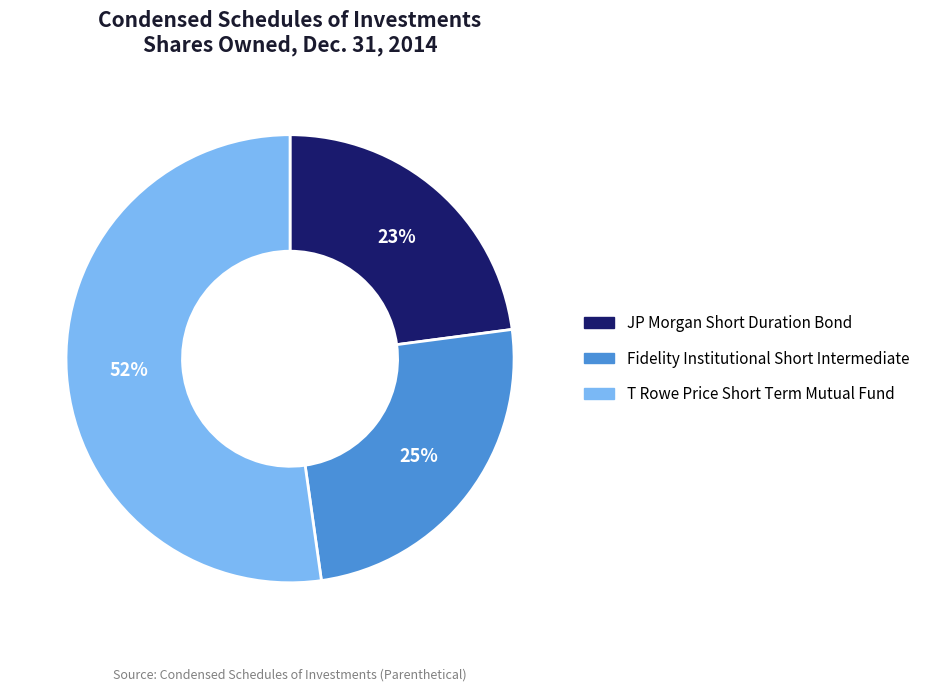

Is it true that T Rowe Price Short Term Mutual Fund is 52% of the pie?

True